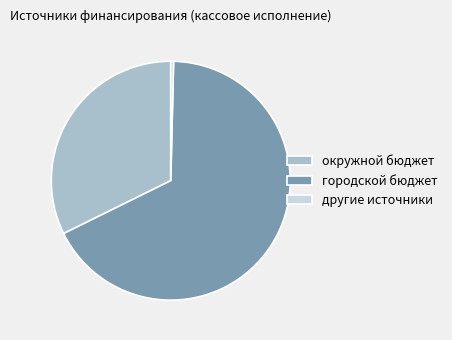

What is the ratio of the value at окружной бюджет to the value at другие источники?

84.8